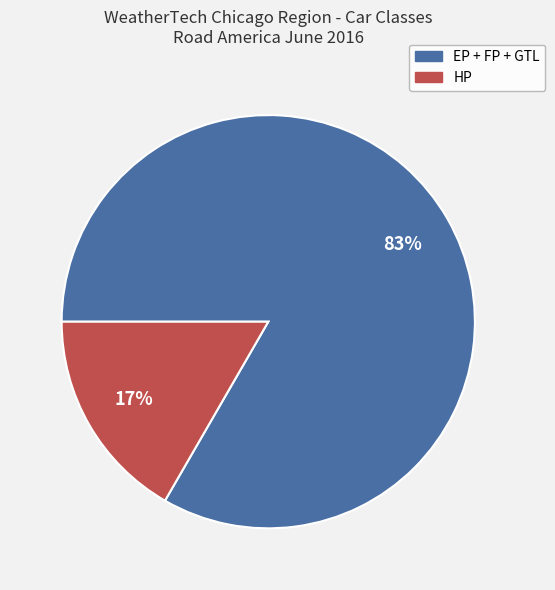

Is there any slice that represents more than half of the pie?

Yes